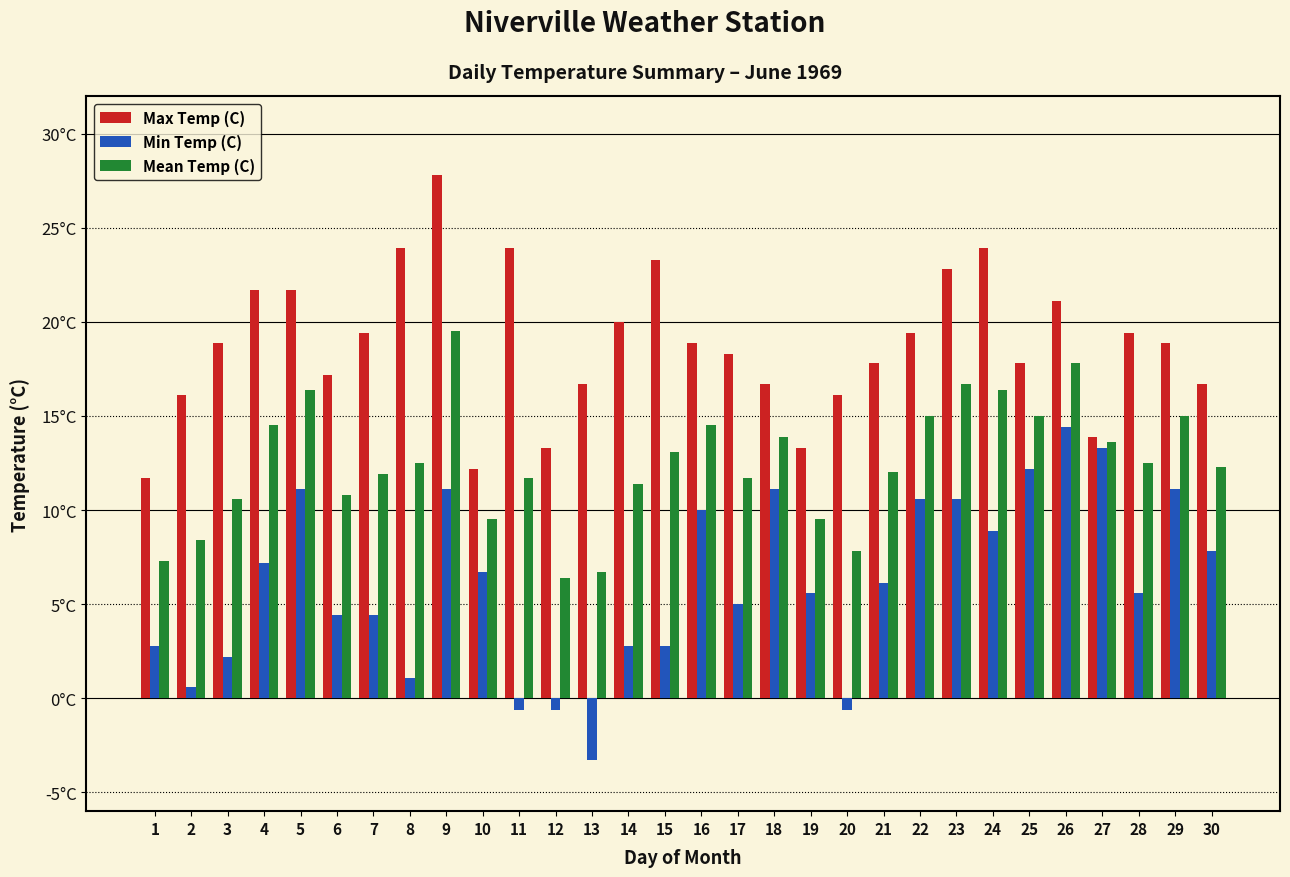

What are all the series names shown in the legend?

Max Temp (C), Min Temp (C), Mean Temp (C)